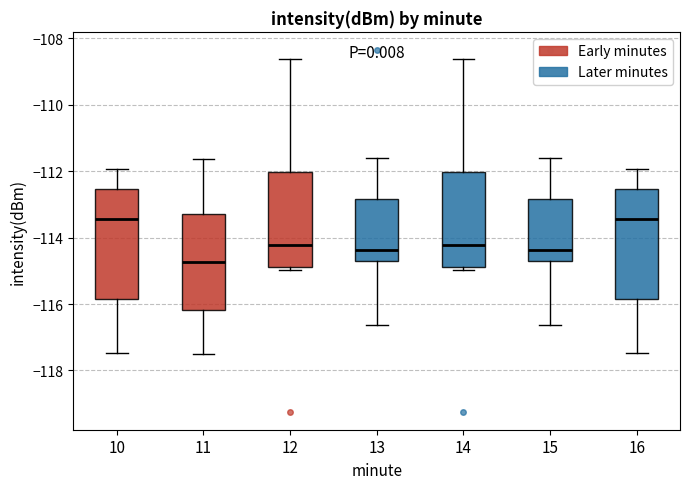

Where is the upper edge of the box at x = 15 on the y-axis? The values are not printed on the chart, so give them approximately, as read against the axis.

-112.8